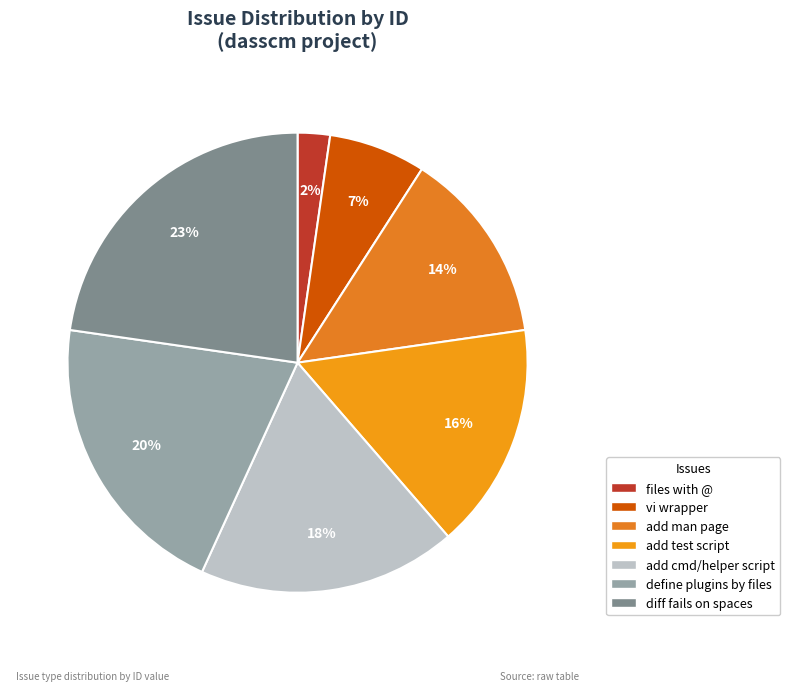

To the nearest percent, what is the combined percentage of vi wrapper and add test script?

23%